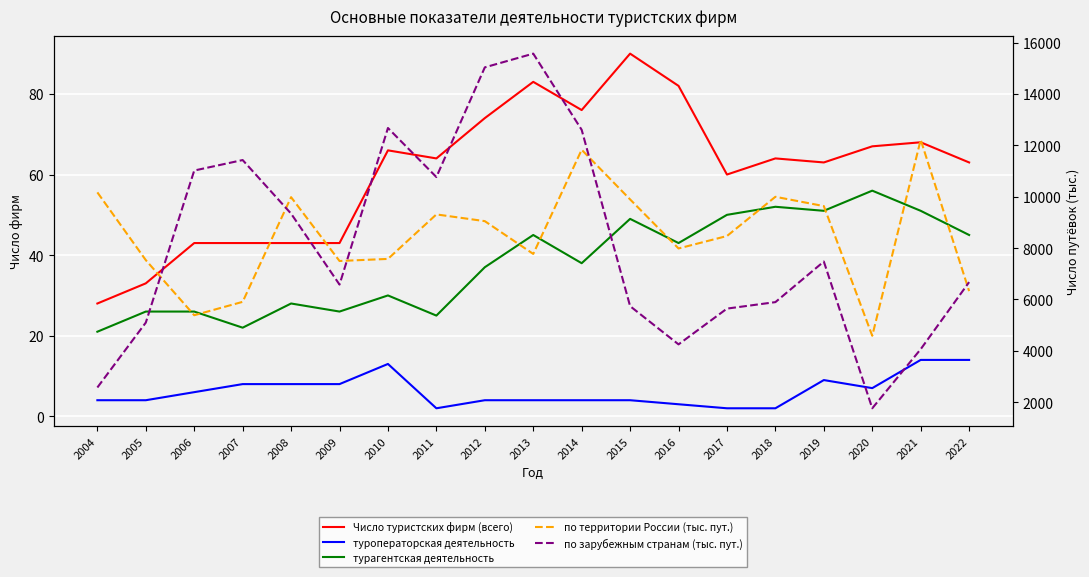

Which category has the lowest value in the по территории России (тыс. пут.) series?

2020